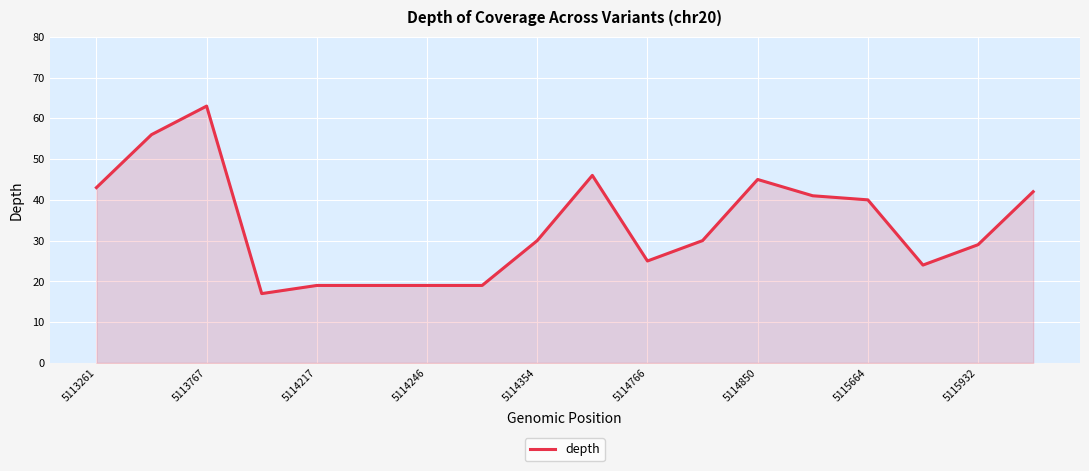

What is the difference between the maximum and minimum values?

46